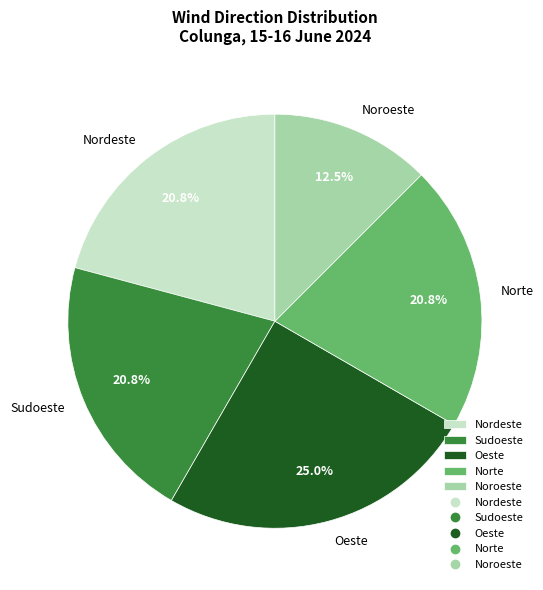

Which category has the biggest portion of the pie?

Oeste